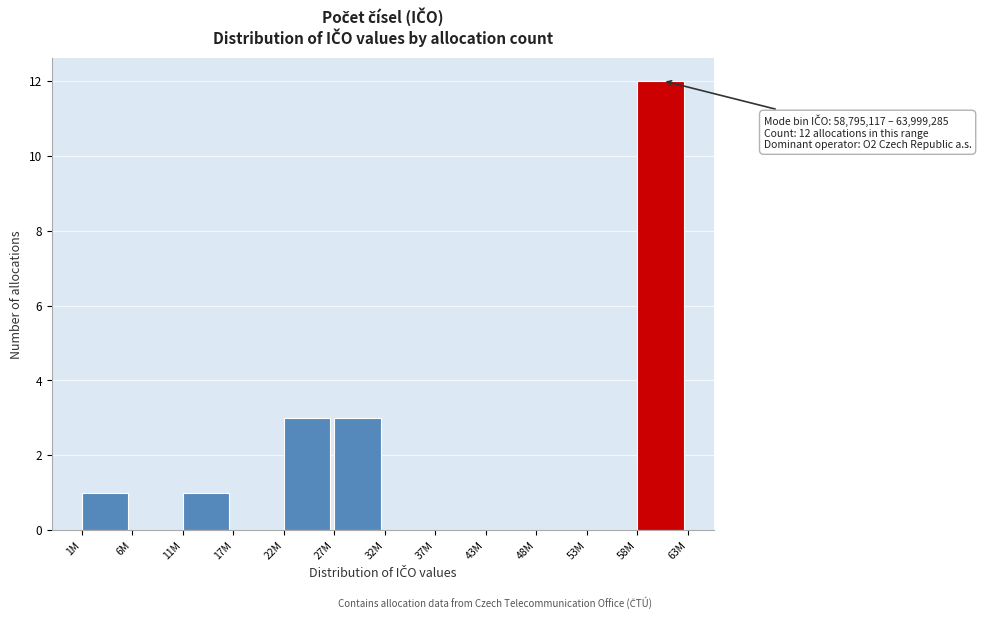

What is the greatest value displayed?

12